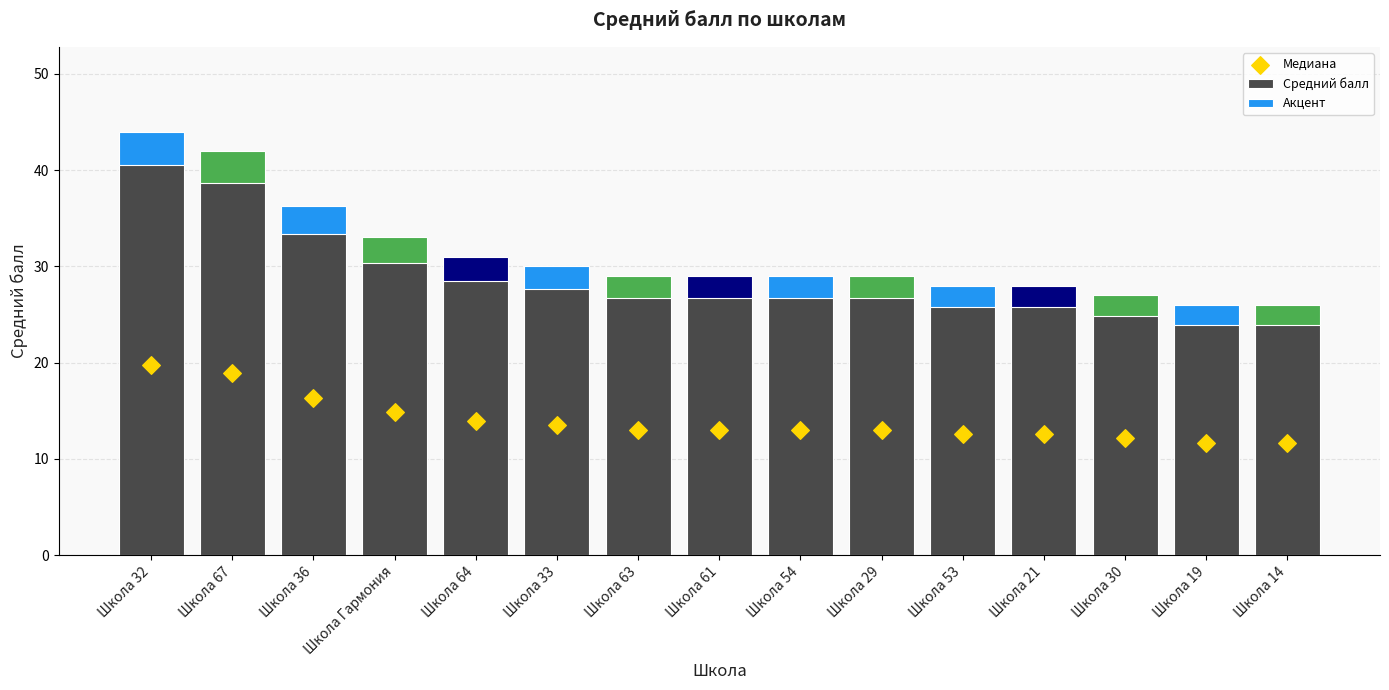

Which series has the widest spread of Y values?

Средний балл